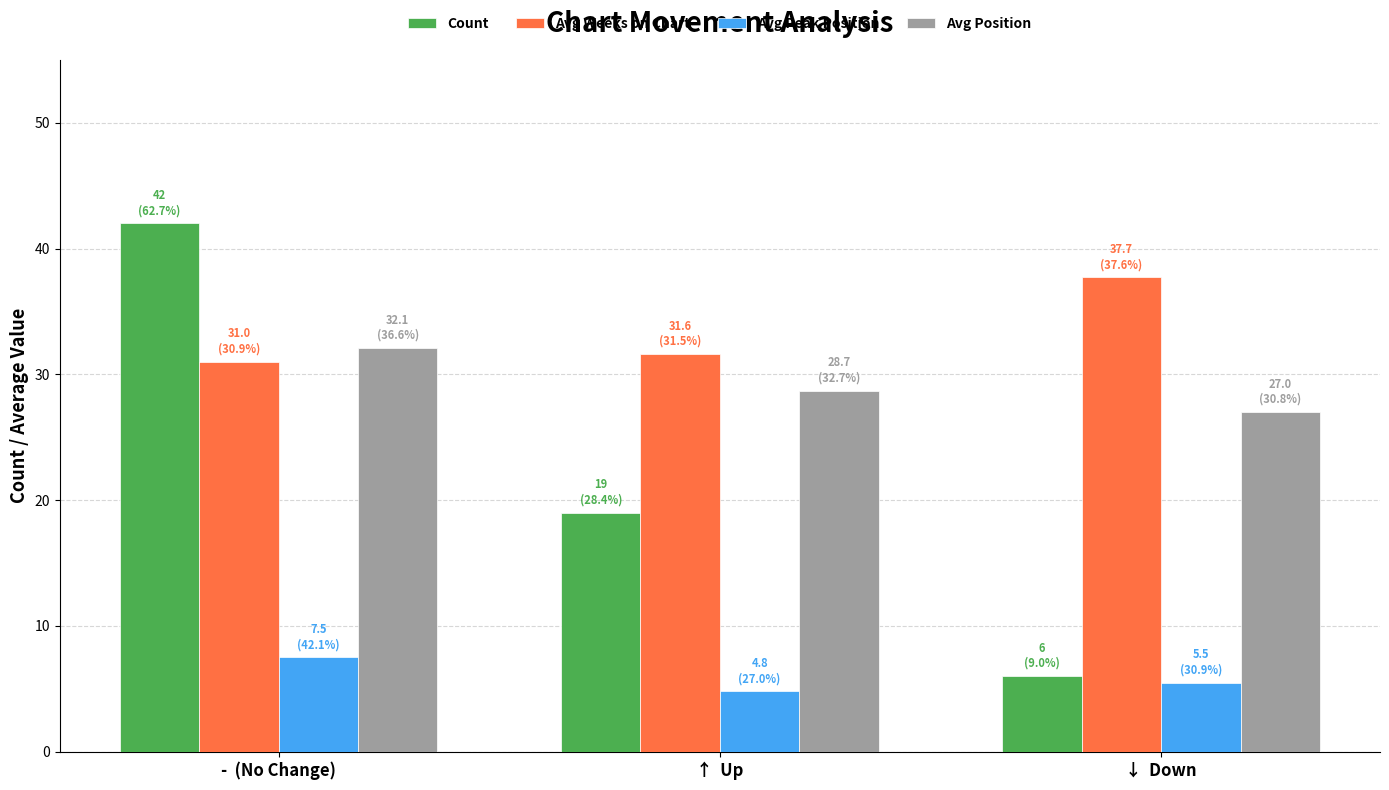

Reading left to right, list all the values displayed in this chart.

Count: 42.0	19.0	6.0
Avg Weeks on Chart: 31.0	31.6	37.7
Avg Peak Position: 7.5	4.8	5.5
Avg Position: 32.1	28.7	27.0